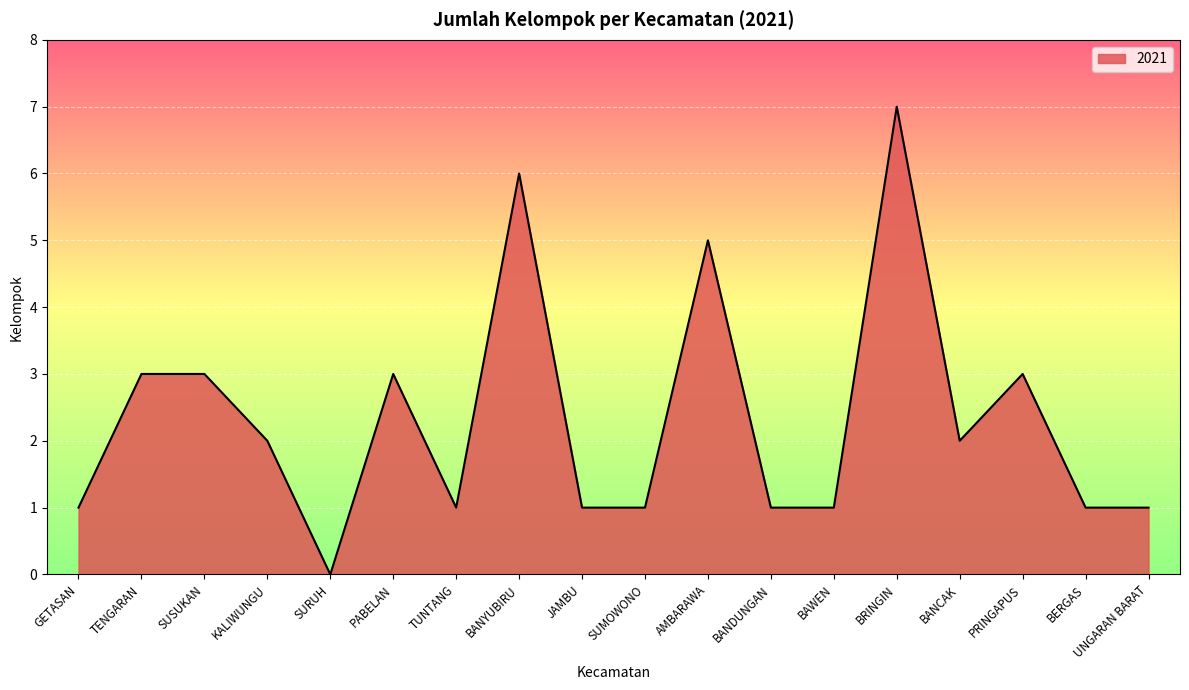

Is it true that the value at BRINGIN is 7?

True